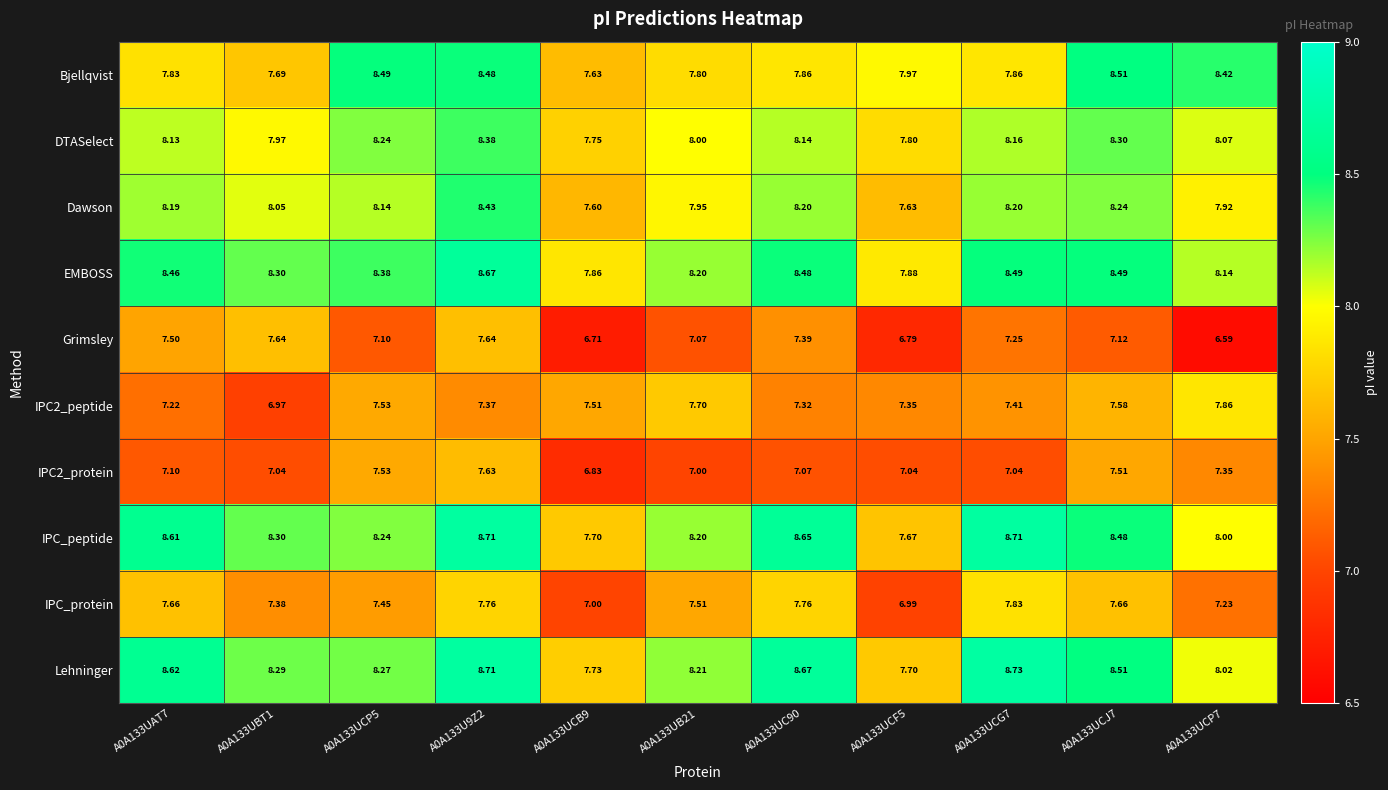

Which series has the largest range (max minus min)?

Grimsley